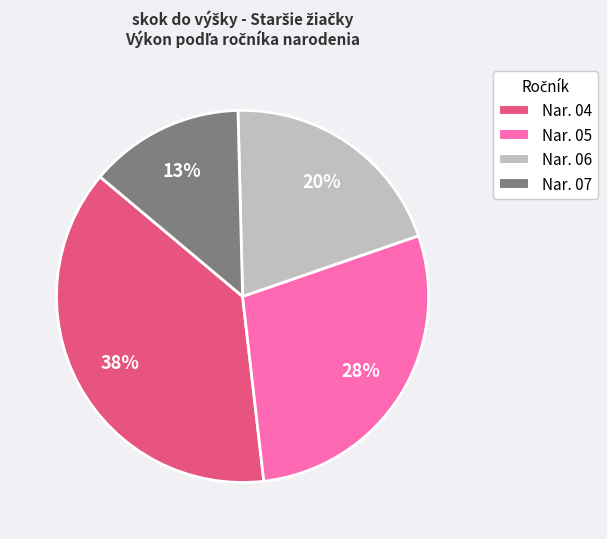

Combined, do Nar. 04 and Nar. 06 account for over 50%?

Yes